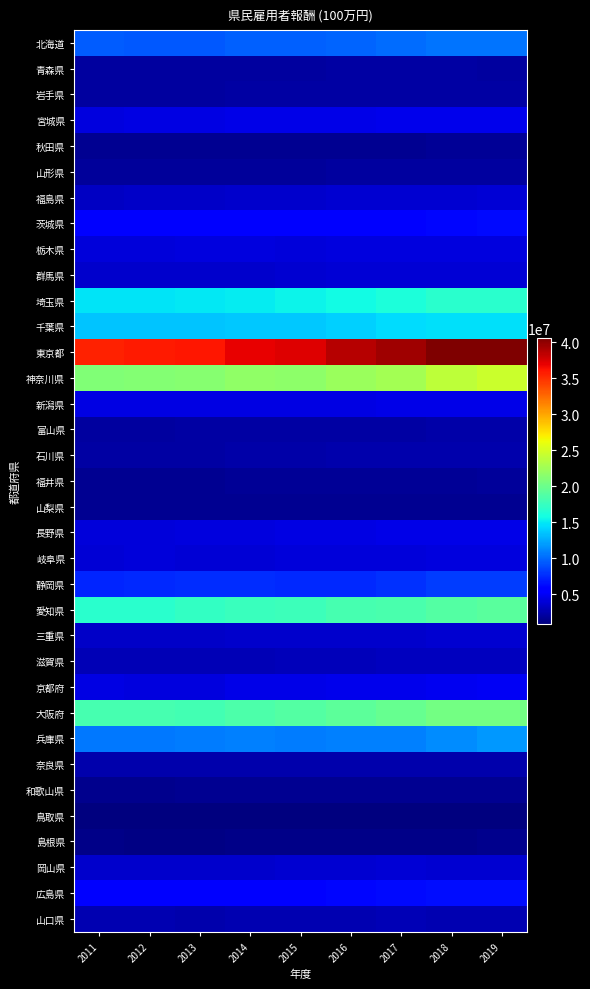

Rank the series at 2012 from lowest to highest value.

鳥取県, 島根県, 和歌山県, 山梨県, 福井県, 秋田県, 山形県, 青森県, 岩手県, 富山県, 石川県, 奈良県, 山口県, 滋賀県, 三重県, 福島県, 群馬県, 岡山県, 岐阜県, 長野県, 栃木県, 京都府, 宮城県, 新潟県, 広島県, 茨城県, 静岡県, 北海道, 兵庫県, 千葉県, 埼玉県, 愛知県, 大阪府, 神奈川県, 東京都